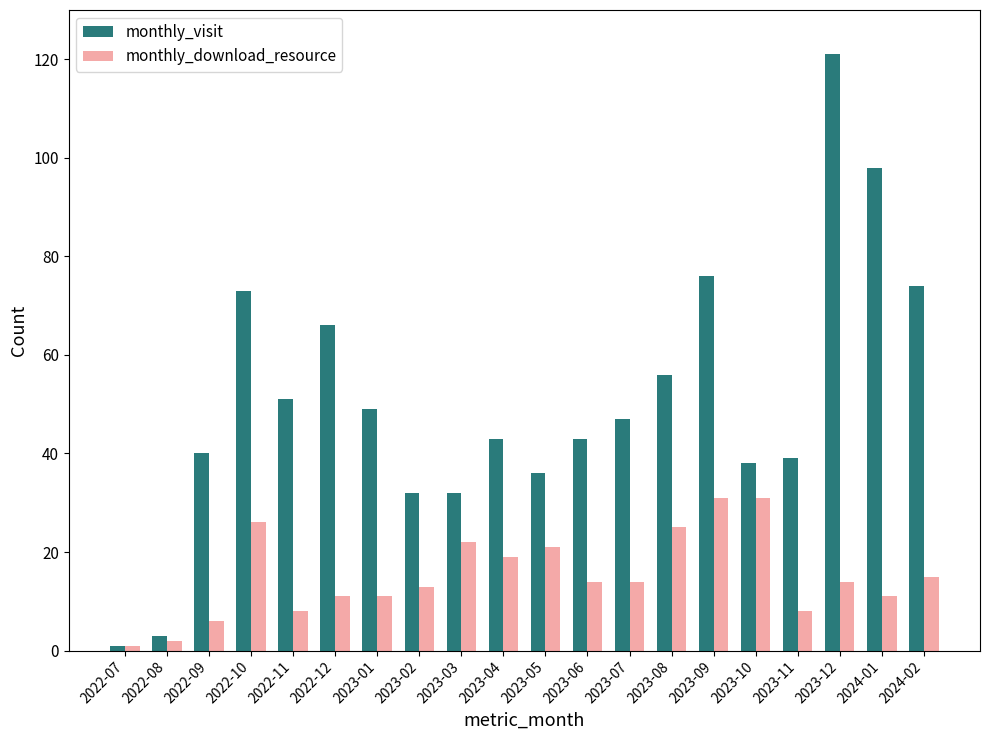

Is the value of monthly_visit at 2022-08 greater than the value of monthly_download_resource at 2022-11?

No